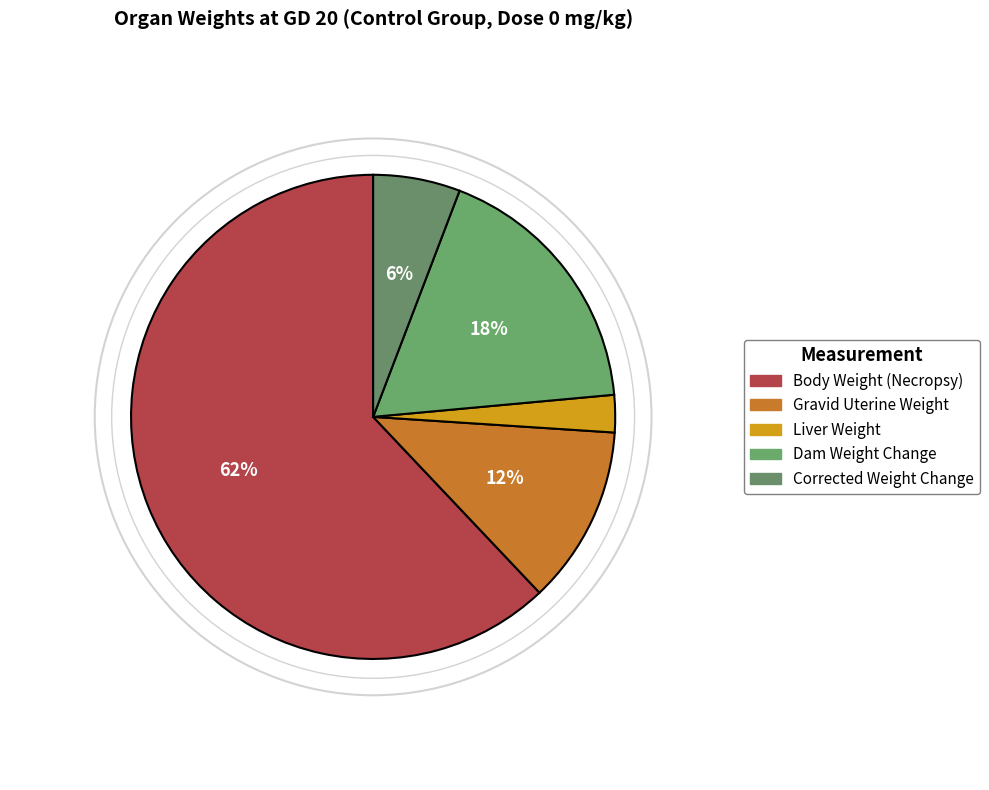

What is the ratio of the value at Dam Weight Change to the value at Corrected Weight Change?

3.1